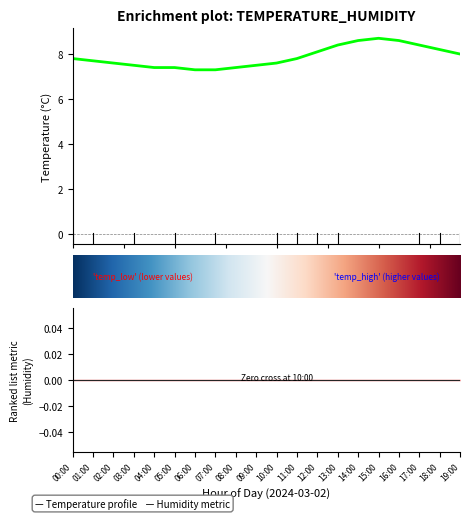

How many interior local peaks (higher than both neighbors) does the data have?

1